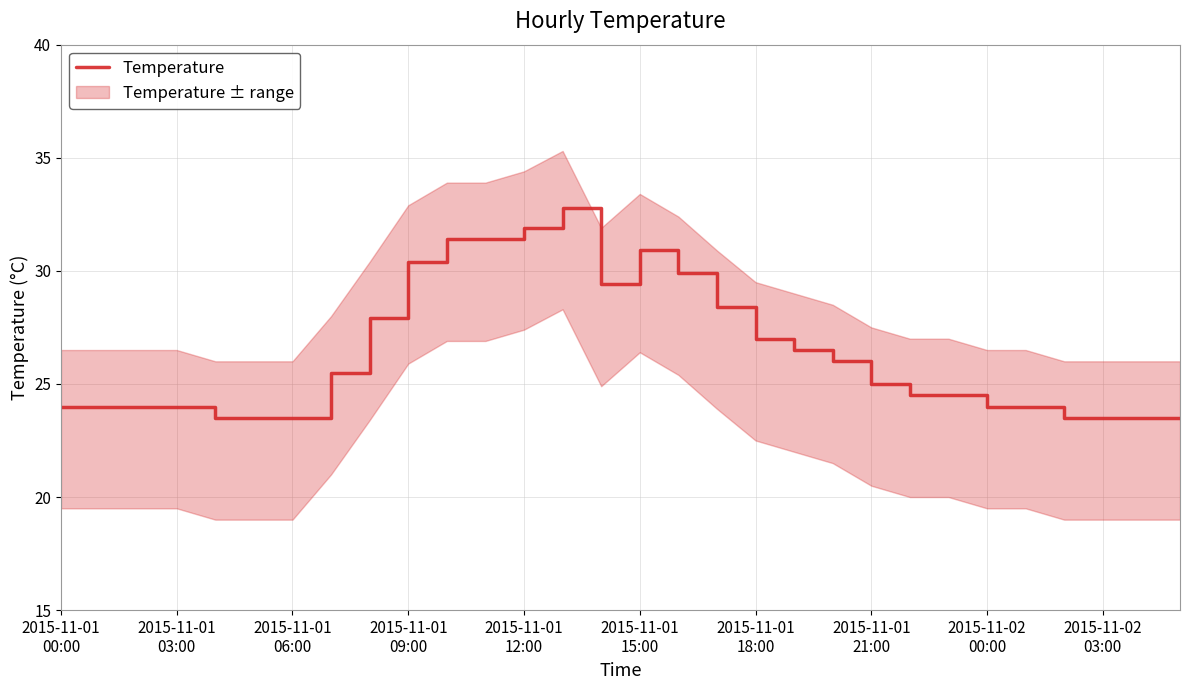

How many points are higher than both their immediate neighbors (excluding endpoints)?

2